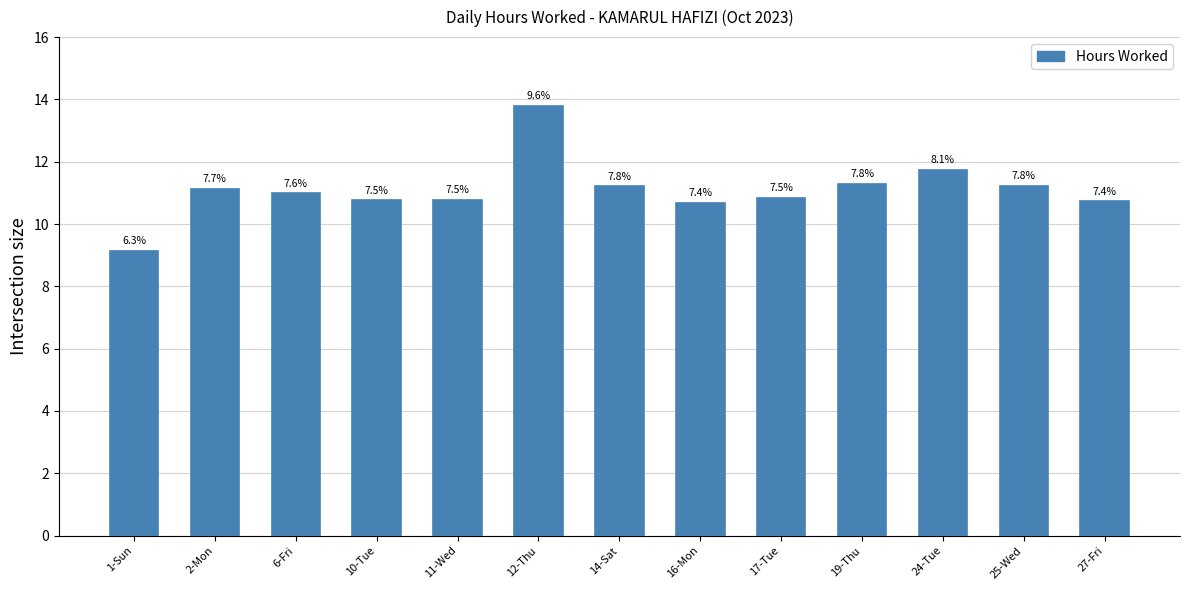

Which has a higher value, 12-Thu or 6-Fri?

12-Thu